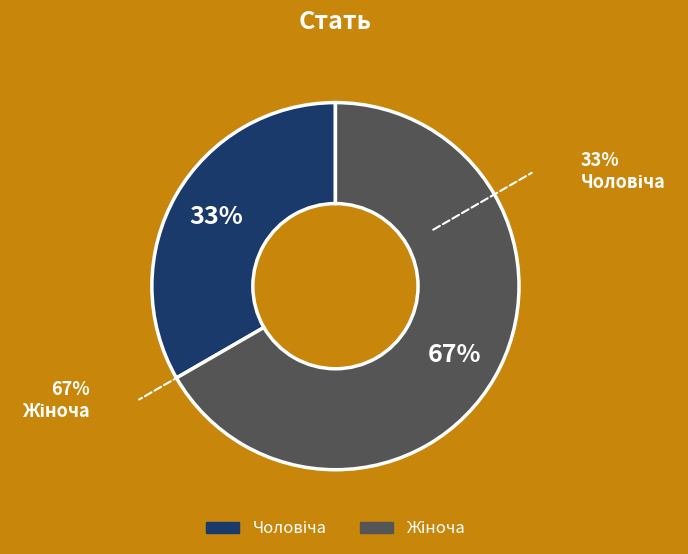

To the nearest percent, what is the average slice percentage?

50%